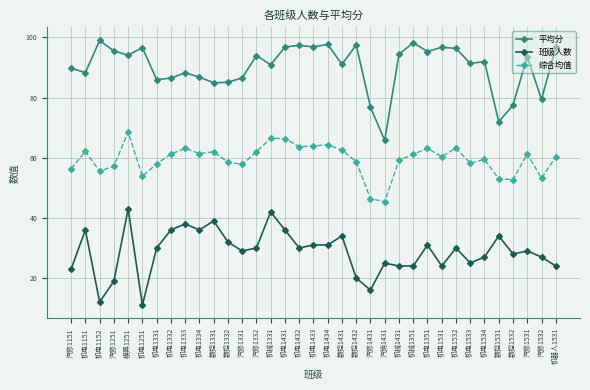

True or false: 综合均值 and 平均分 intersect in this chart.

False